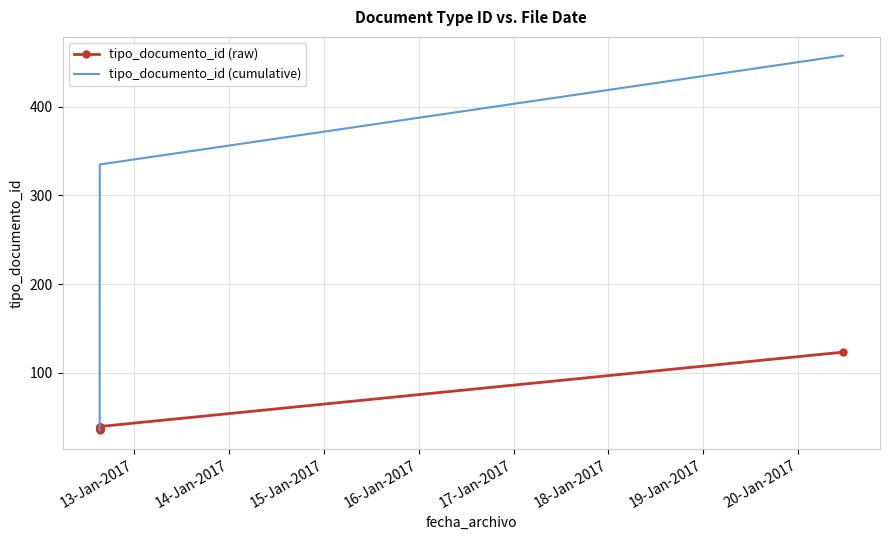

What is the total value across all series at 13-Jan-2017?

70